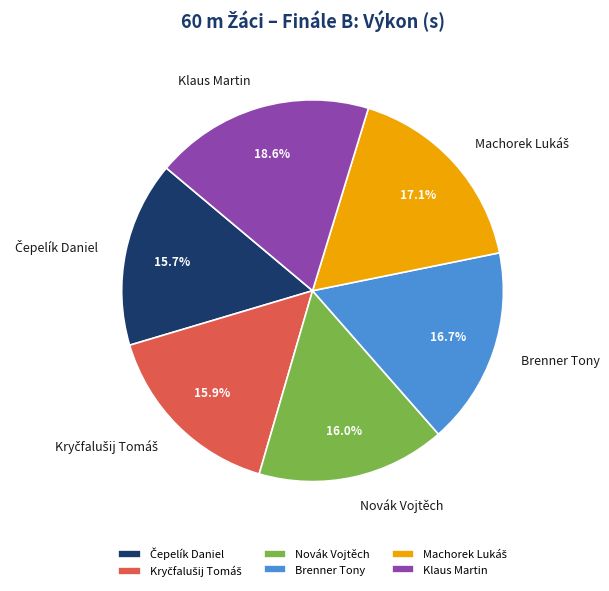

Combined, do Klaus Martin and Novák Vojtěch account for over 50%?

No